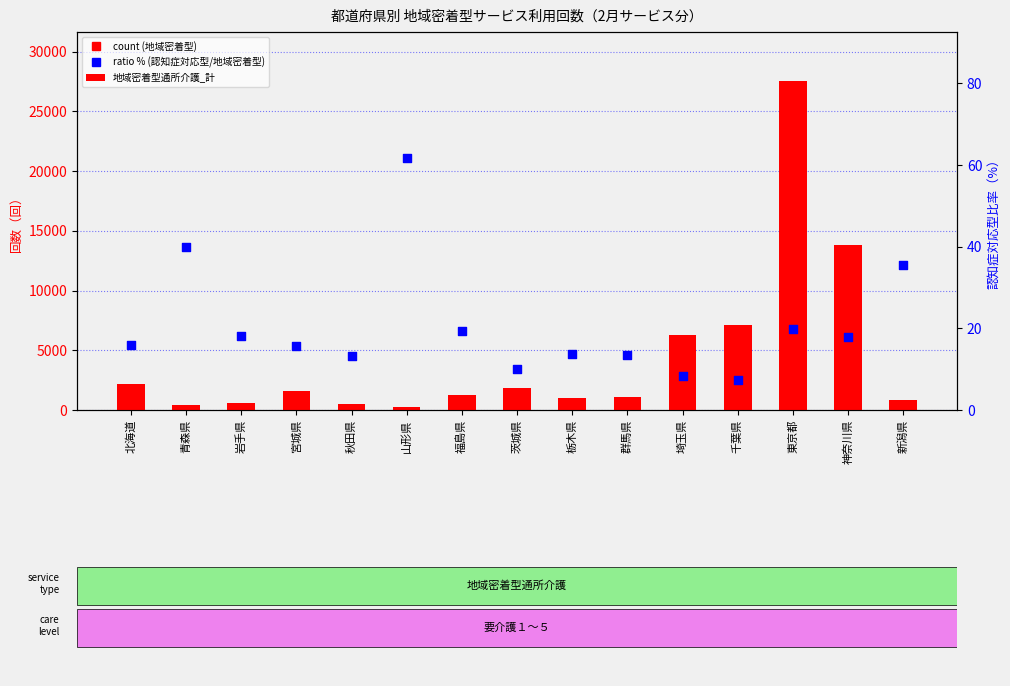

Which series has the widest spread of Y values?

地域密着型通所介護_計